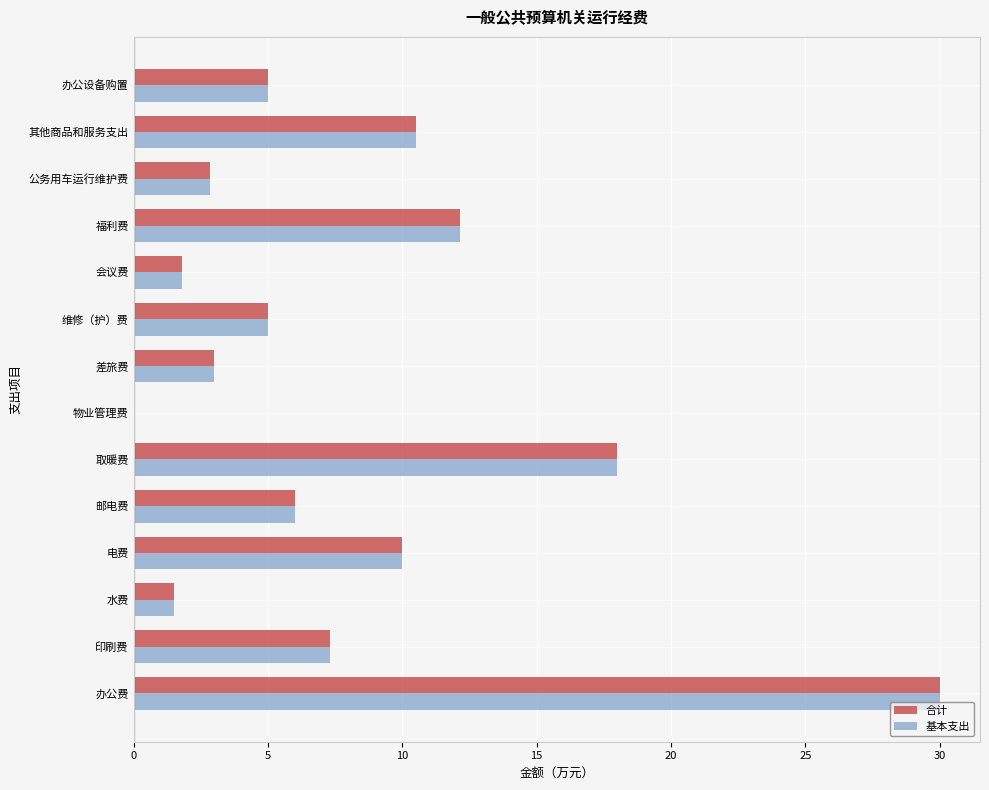

Where is 合计 nearest to the value 15?

福利费